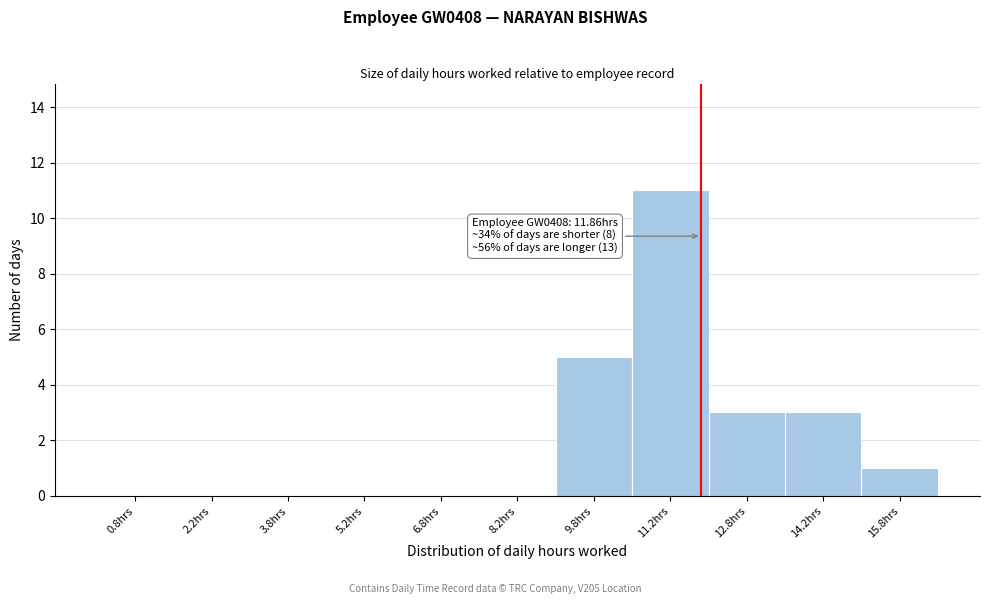

Which range on the x-axis has the tallest bar?

10.5 to 12.0